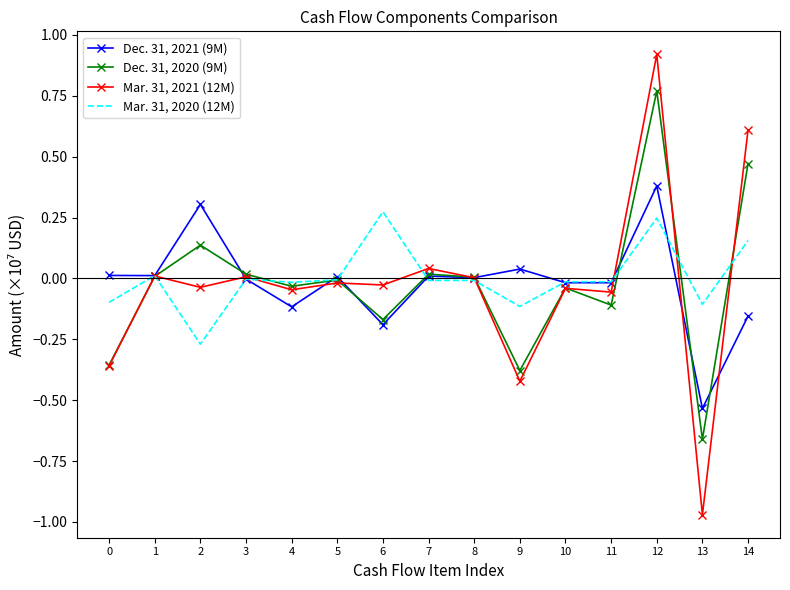

Which series has the widest spread of values?

Mar. 31, 2021 (12M)